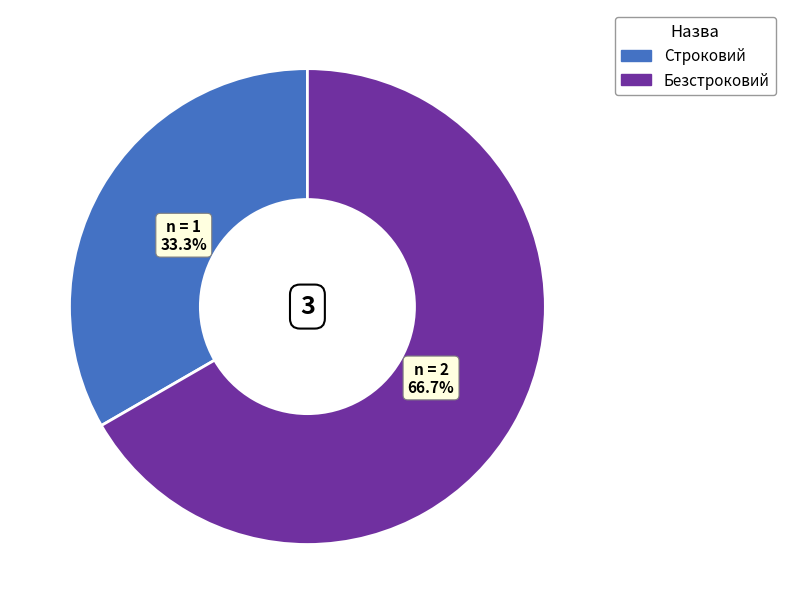

Approximately how many times larger is the value at Безстроковий compared to Строковий?

2.0